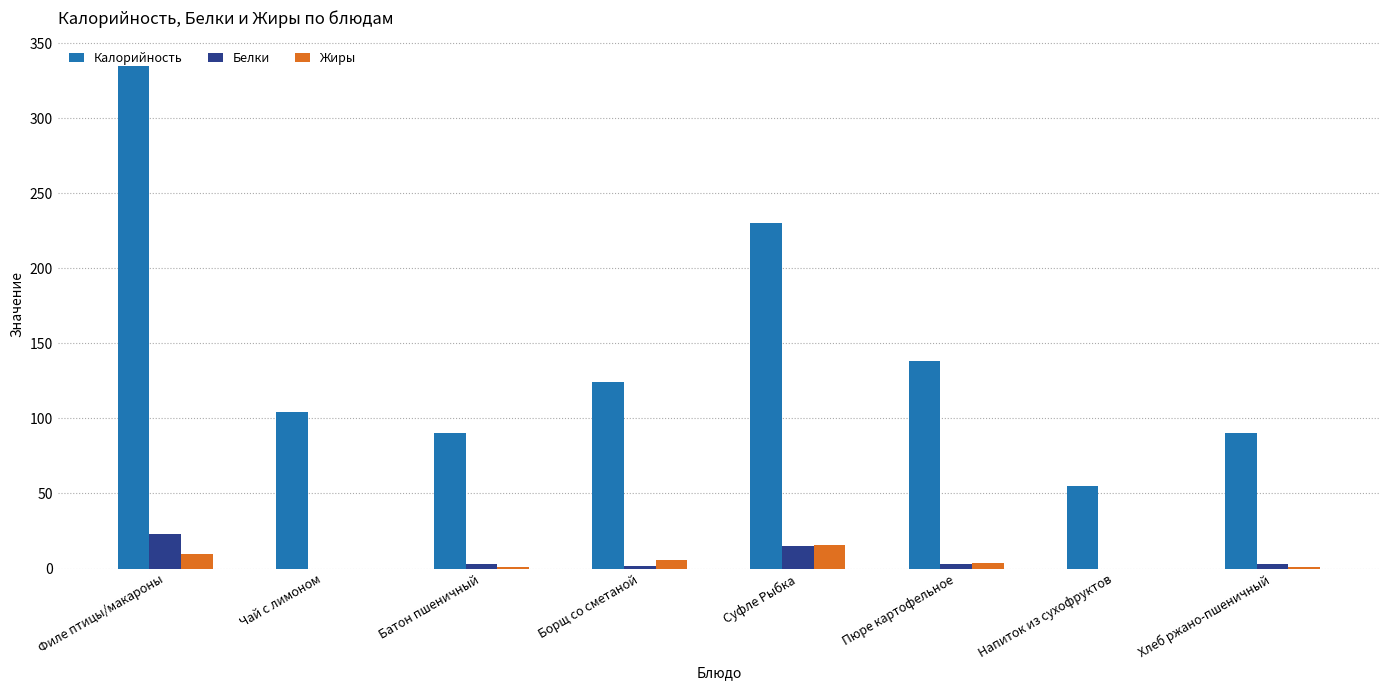

Count the number of categories in the chart.

8